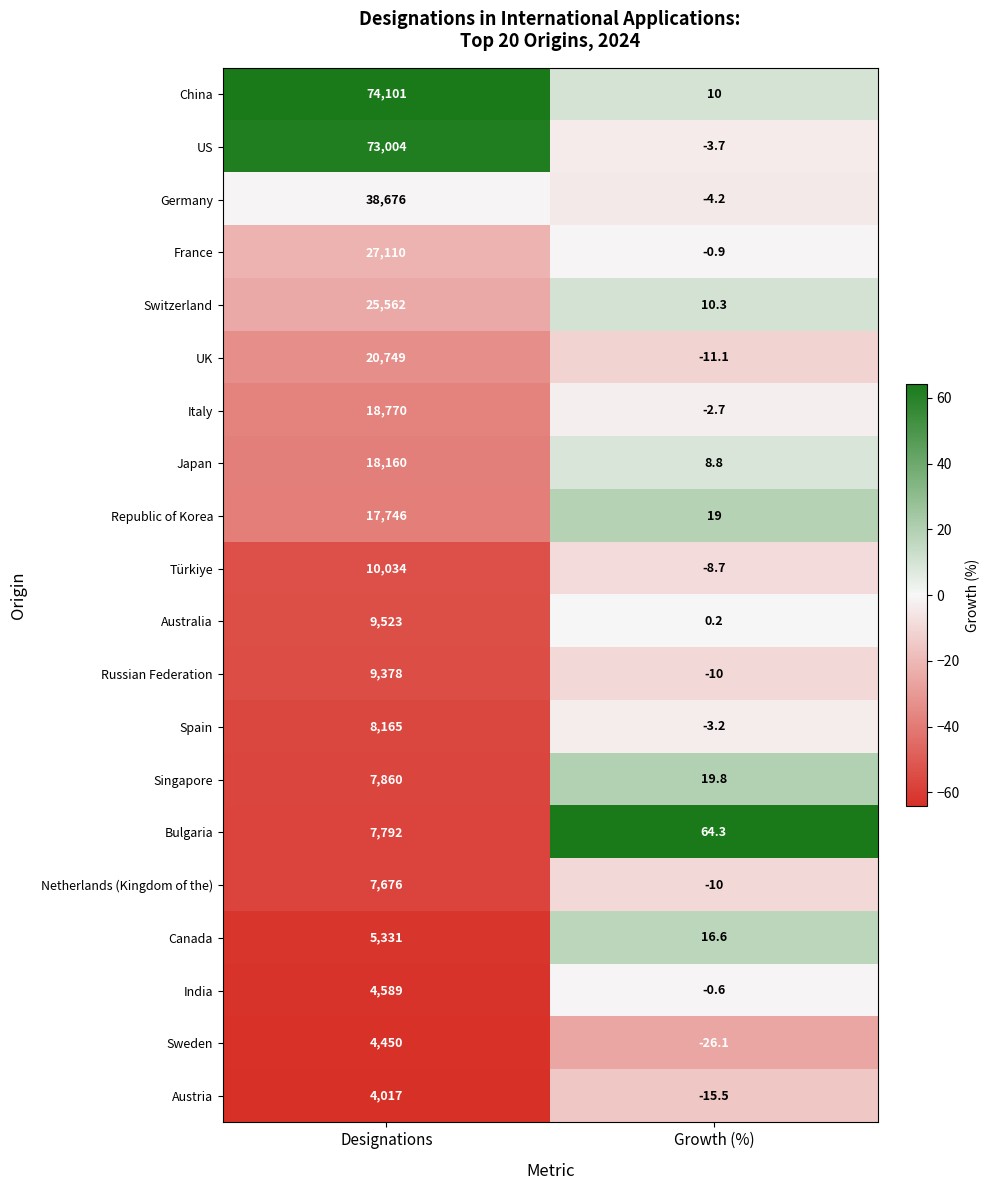

Rank the series at Designations from lowest to highest value.

Austria, Sweden, India, Canada, Netherlands (Kingdom of the), Bulgaria, Singapore, Spain, Russian Federation, Australia, Türkiye, Republic of Korea, Japan, Italy, UK, Switzerland, France, Germany, US, China